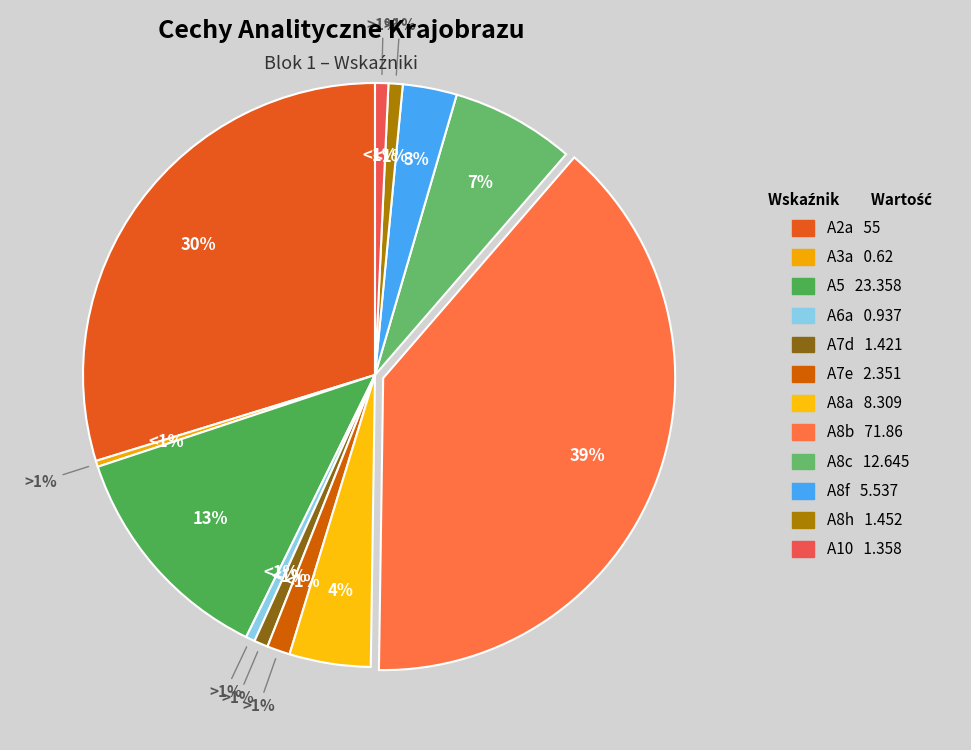

Rank the categories by value from lowest to highest.

A3a, A6a, A10, A7d, A8h, A7e, A8f, A8a, A8c, A5, A2a, A8b